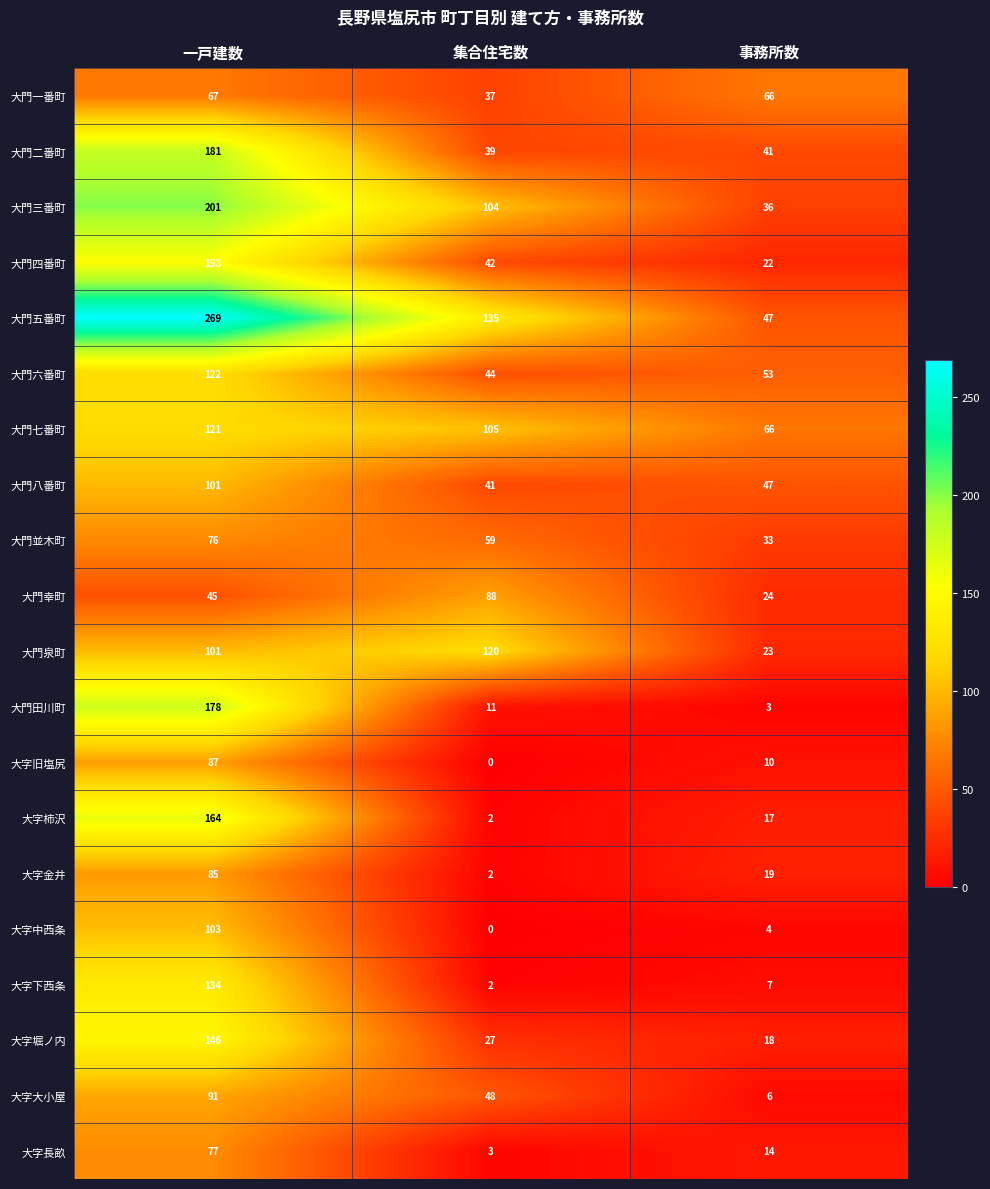

Which series has the widest spread of values?

大門五番町